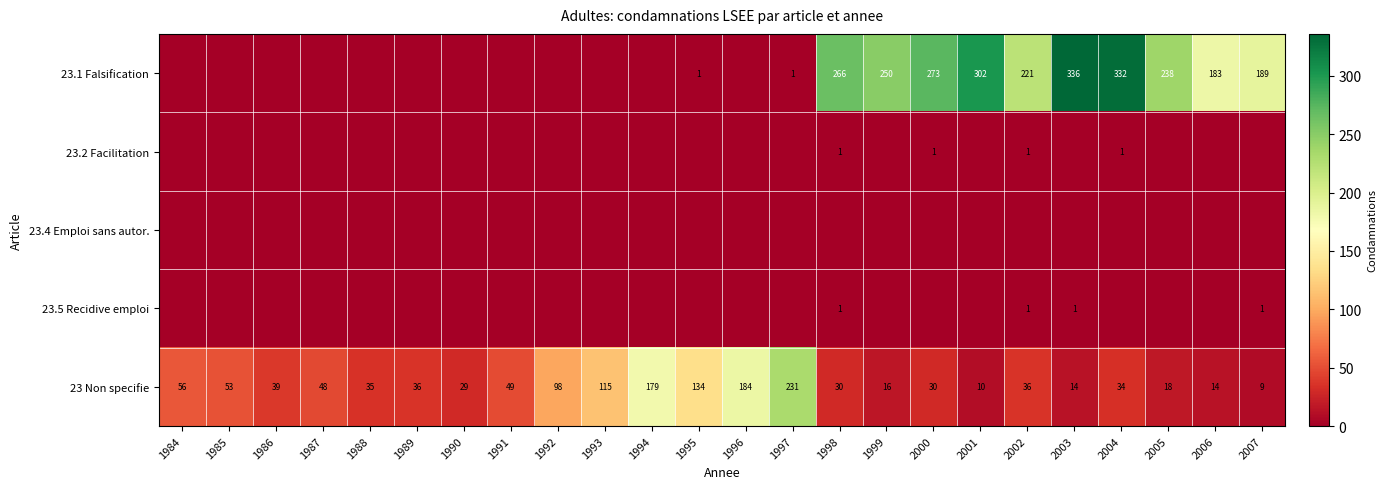

What is the minimum value for 23 Non specifie?

9